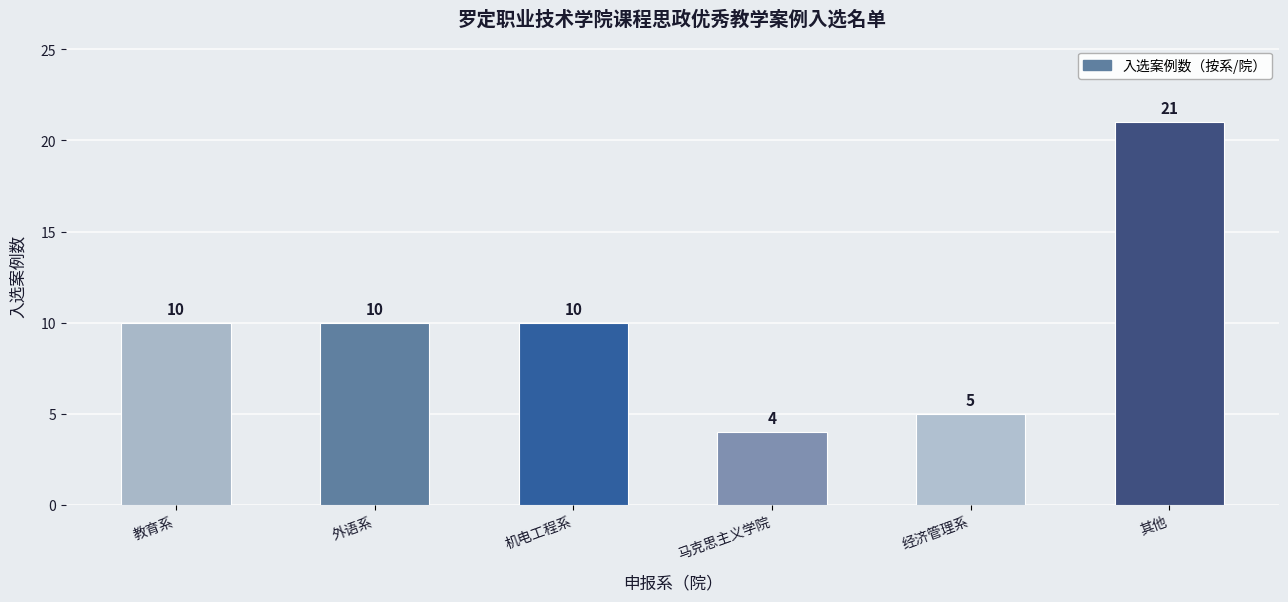

What is the difference between the values at 机电工程系 and 其他?

11